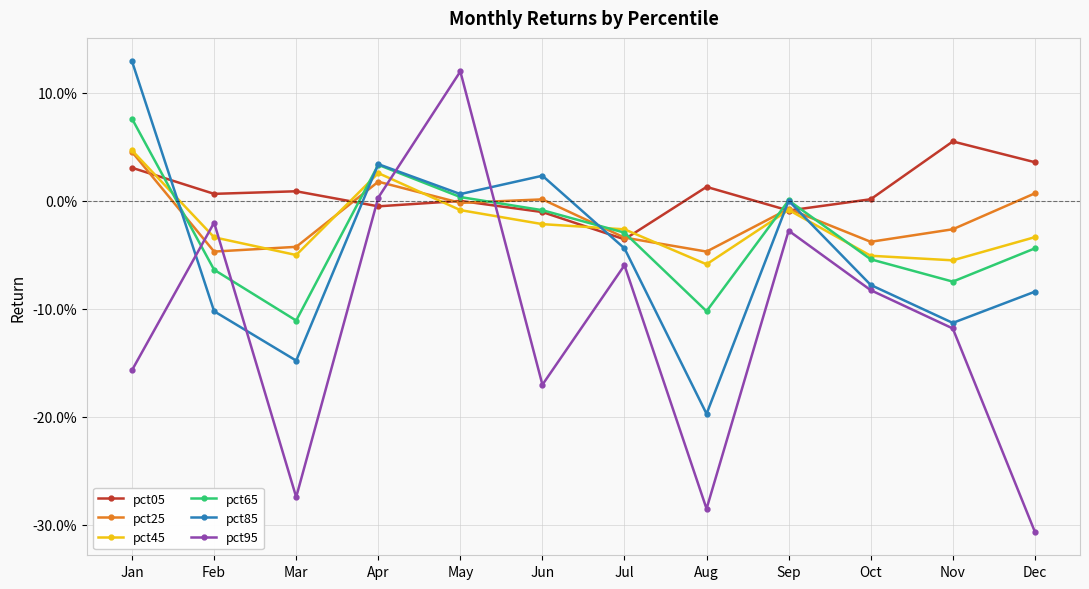

What are all the series names shown in the legend?

pct05, pct25, pct45, pct65, pct85, pct95